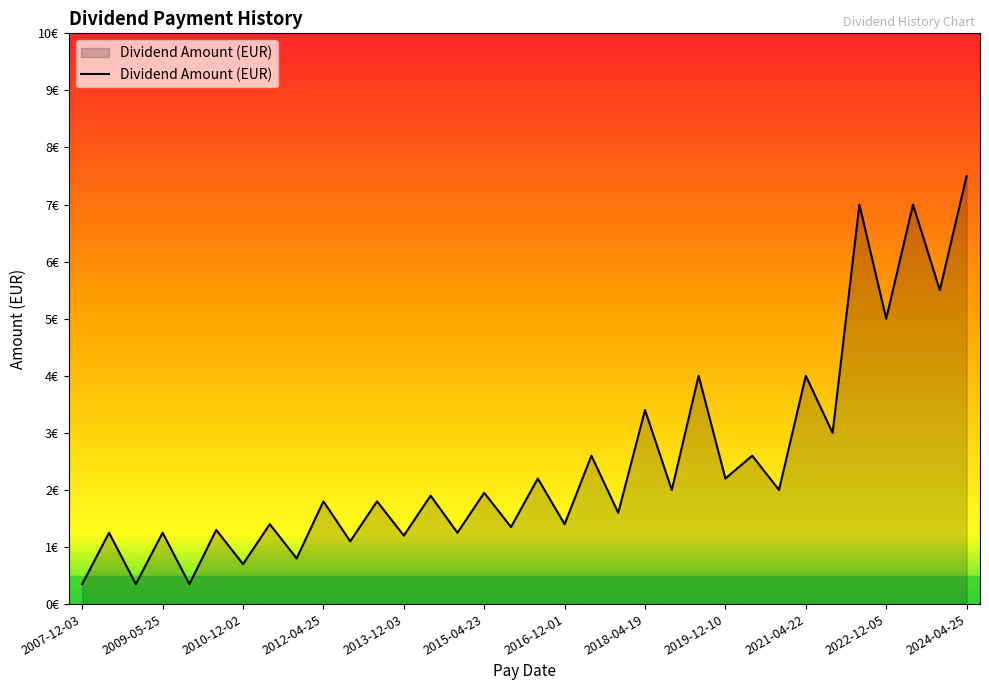

Is this an area chart (filled region under the line)?

Yes